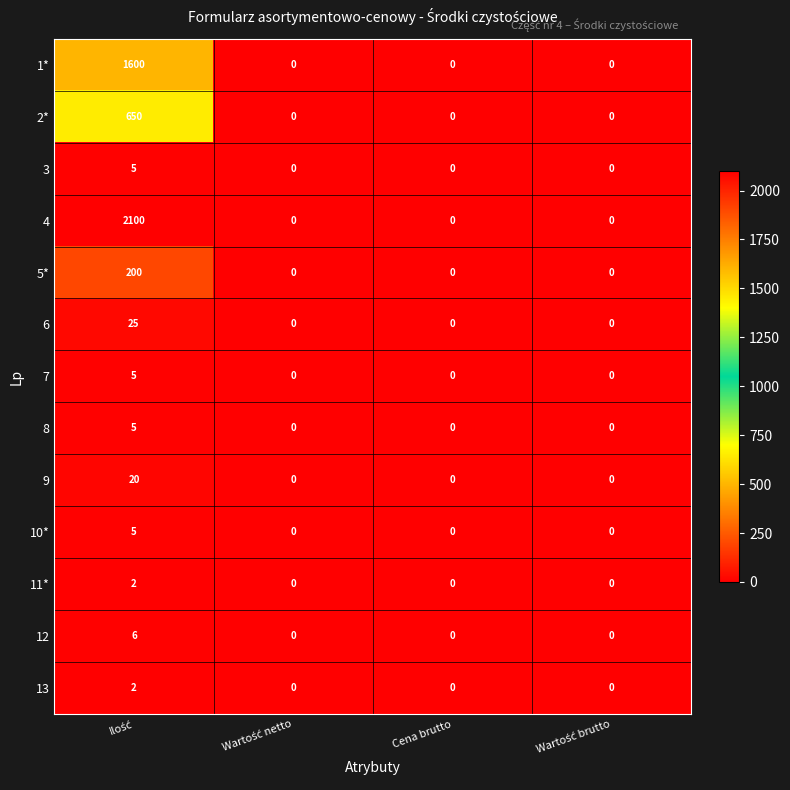

What is the maximum value for 9?

20